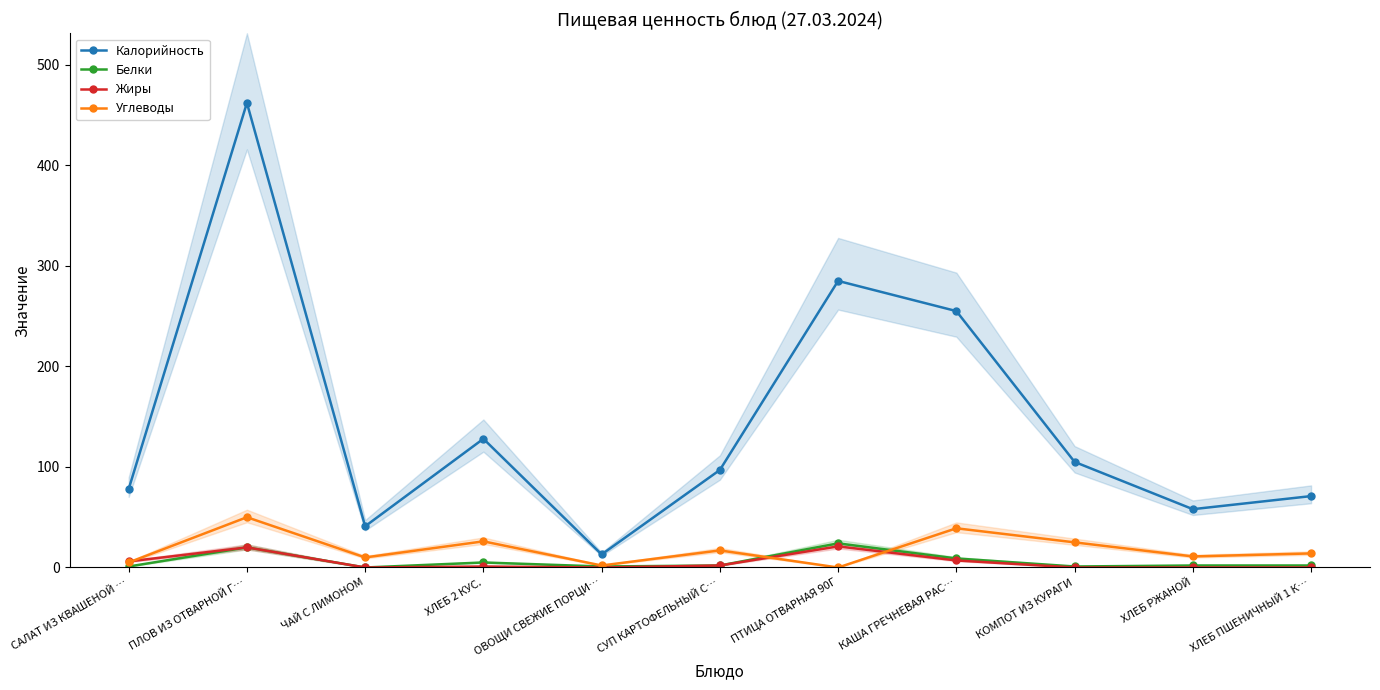

Which series changed the most between ОВОЩИ СВЕЖИЕ ПОРЦИ… and ХЛЕБ ПШЕНИЧНЫЙ 1 К…?

Калорийность